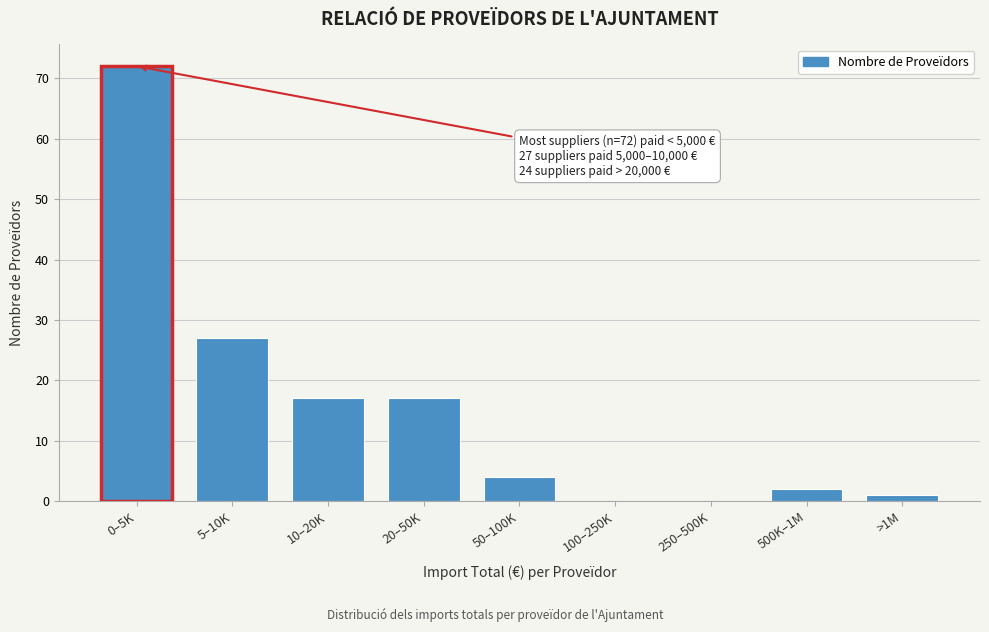

Reading right to left, transcribe all the data shown in this chart.

>1M=1	500K–1M=2	250–500K=0	100–250K=0	50–100K=4	20–50K=17	10–20K=17	5–10K=27	0–5K=72